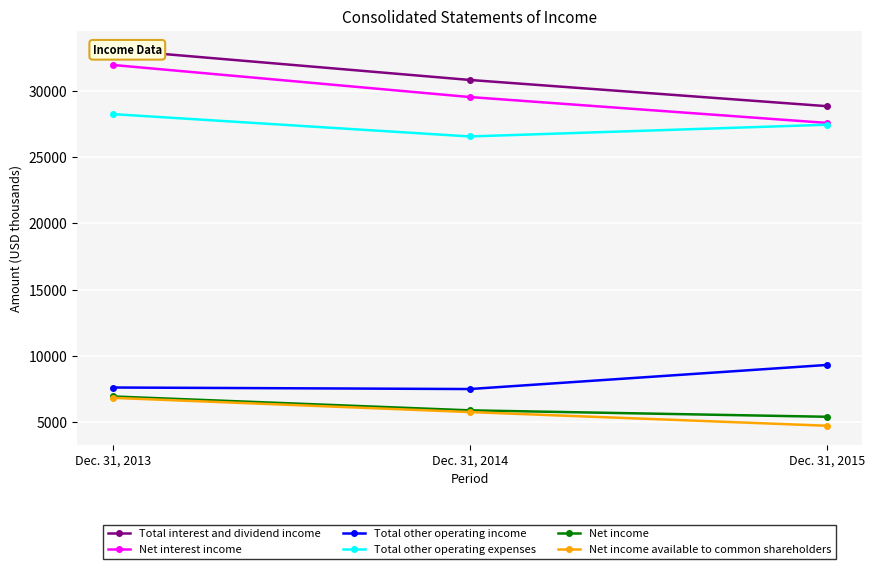

Between Dec. 31, 2013 and Dec. 31, 2014, which series saw the biggest shift?

Net interest income